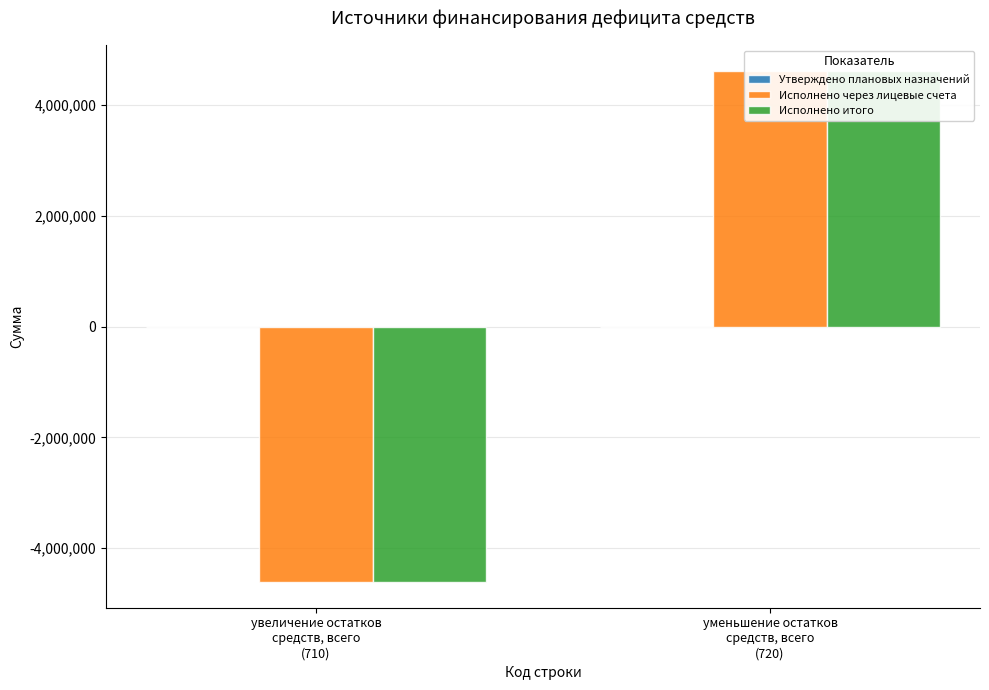

The value of Исполнено итого at увеличение остатков
средств, всего
(710) is -2099751.1. True or false?

False